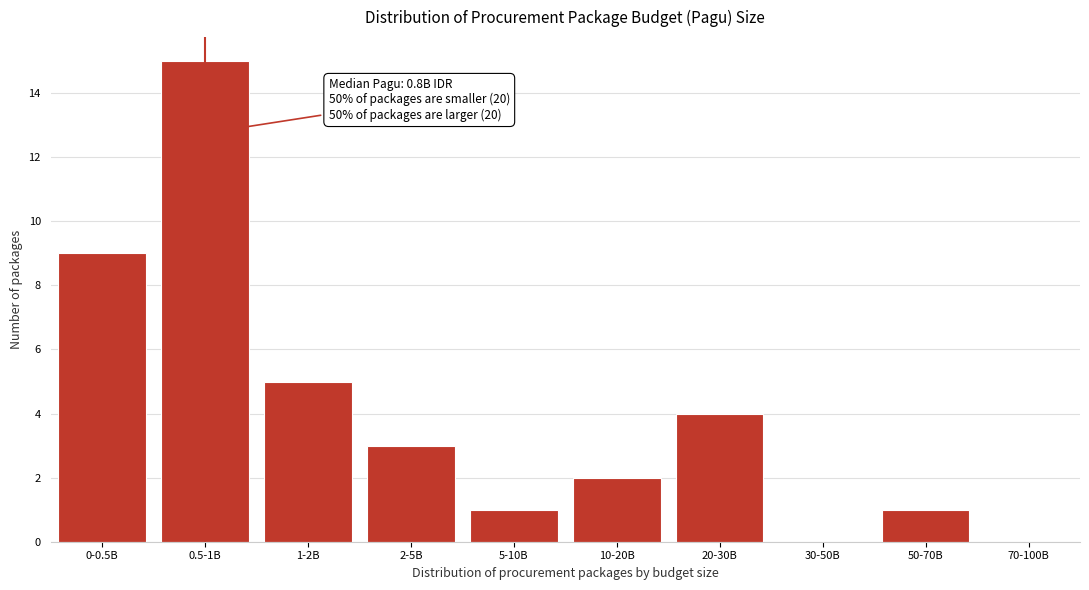

Reading left to right, what are all the values shown in this chart?

0-0.5B=9	0.5-1B=15	1-2B=5	2-5B=3	5-10B=1	10-20B=2	20-30B=4	30-50B=0	50-70B=1	70-100B=0